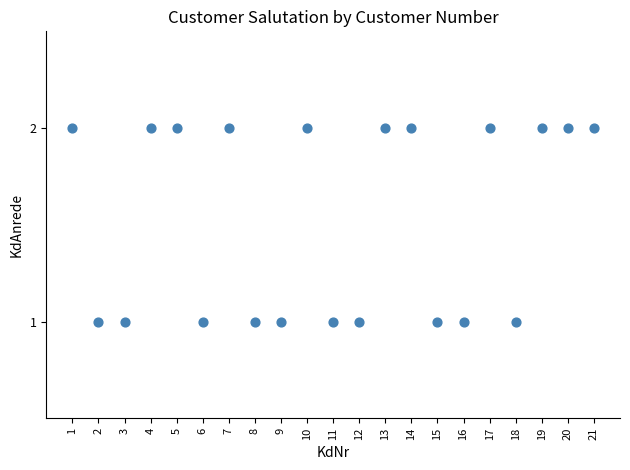

What is the range of X values (max minus min)?

20